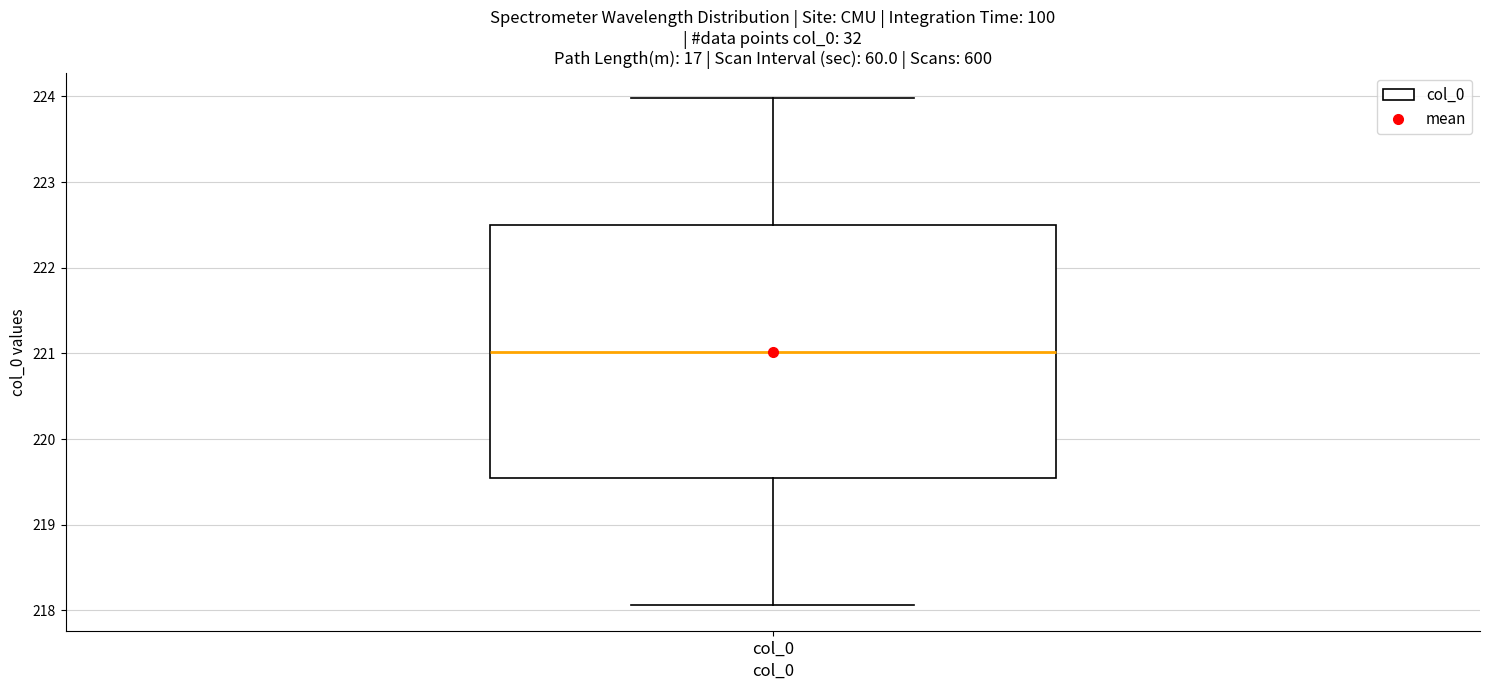

Read this box plot against the y-axis: the position of the median line, the range covered by the box, and the ends of both whiskers. The values are not printed on the chart, so give them approximately, as read against the axis.

median 221.0, box 219.5 to 222.5, whiskers 218.1 to 224.0